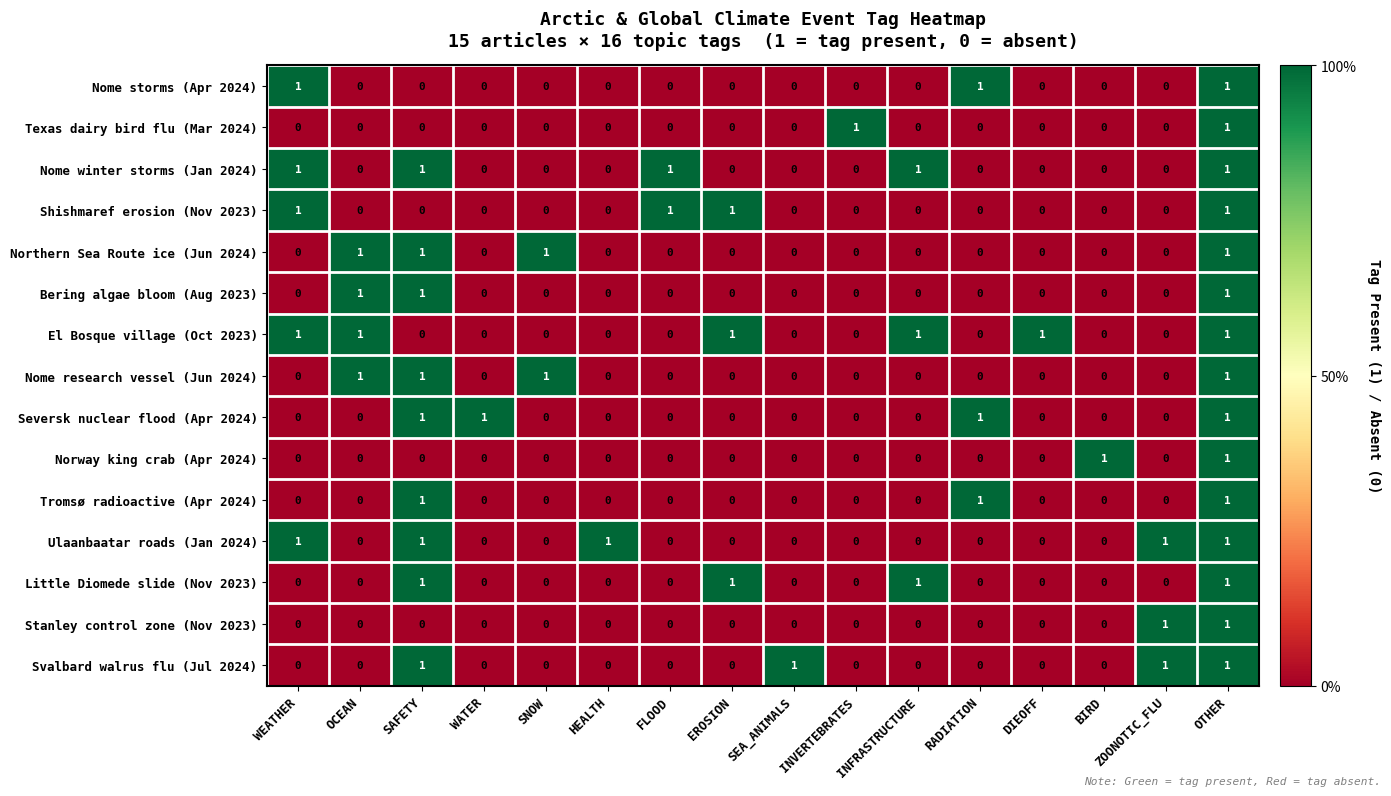

What is the difference between the highest and lowest values at FLOOD?

1